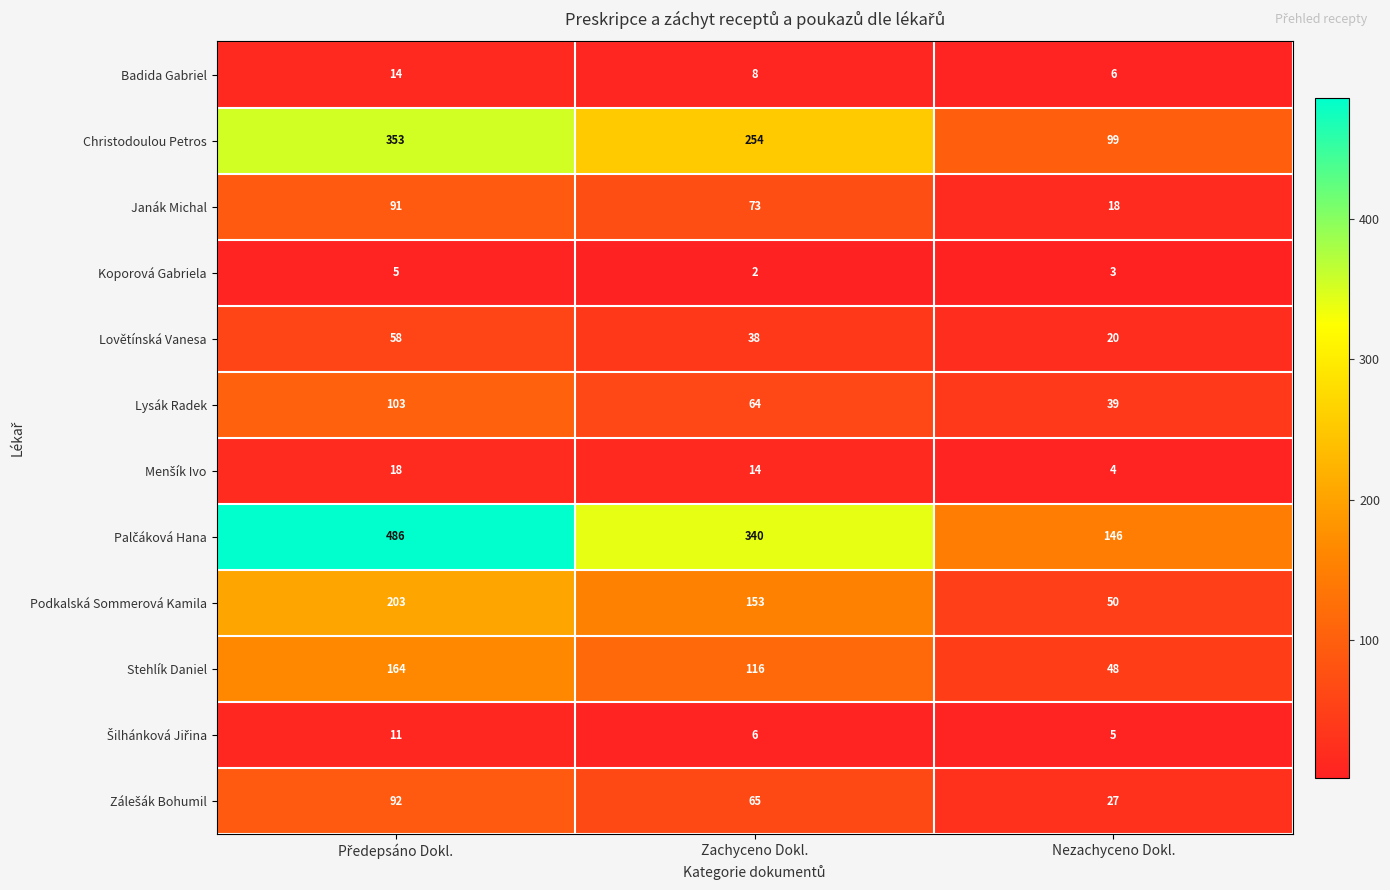

At which label is Lovětínská Vanesa closest to 39?

Zachyceno Dokl.